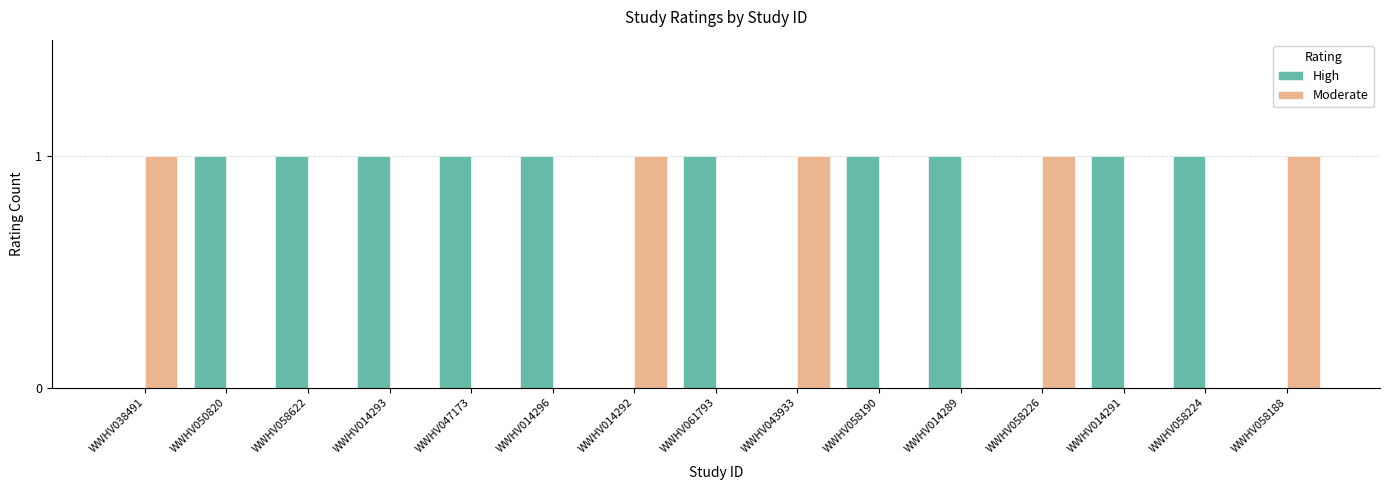

Which series has the largest total across all categories?

High